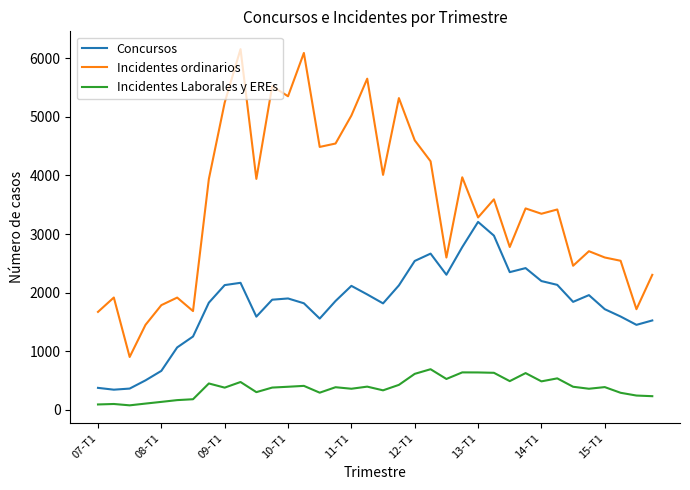

What is the average value of the Incidentes ordinarios series?

3505